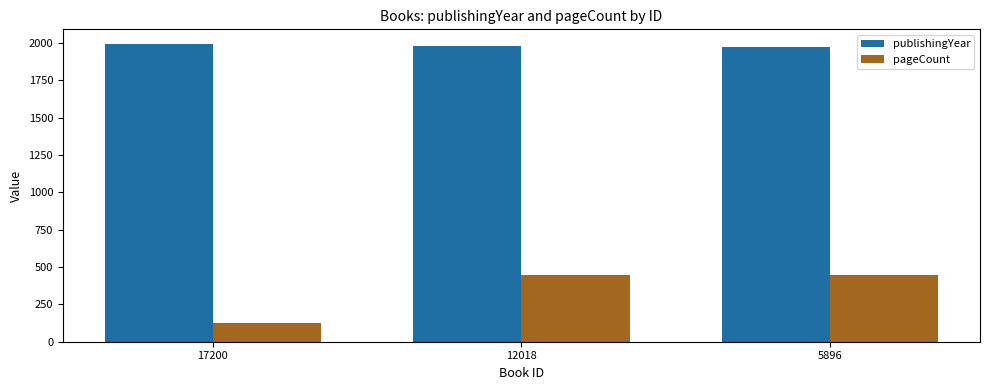

Are the bars grouped side by side (vs. stacked)?

Yes